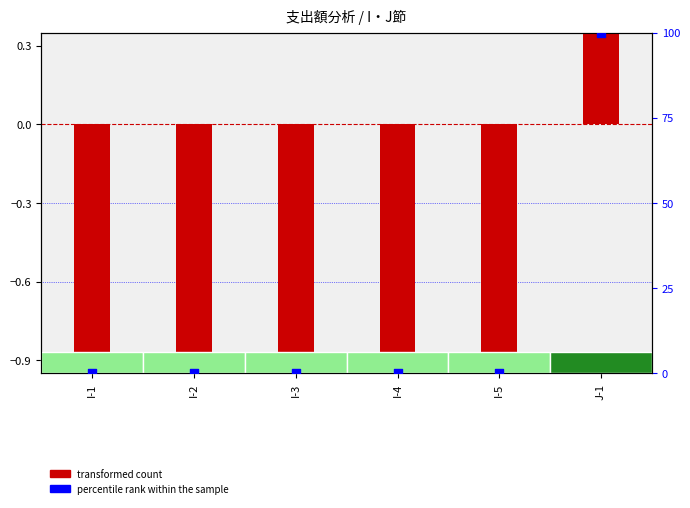

What is the total value across all series at I-1?

-0.8